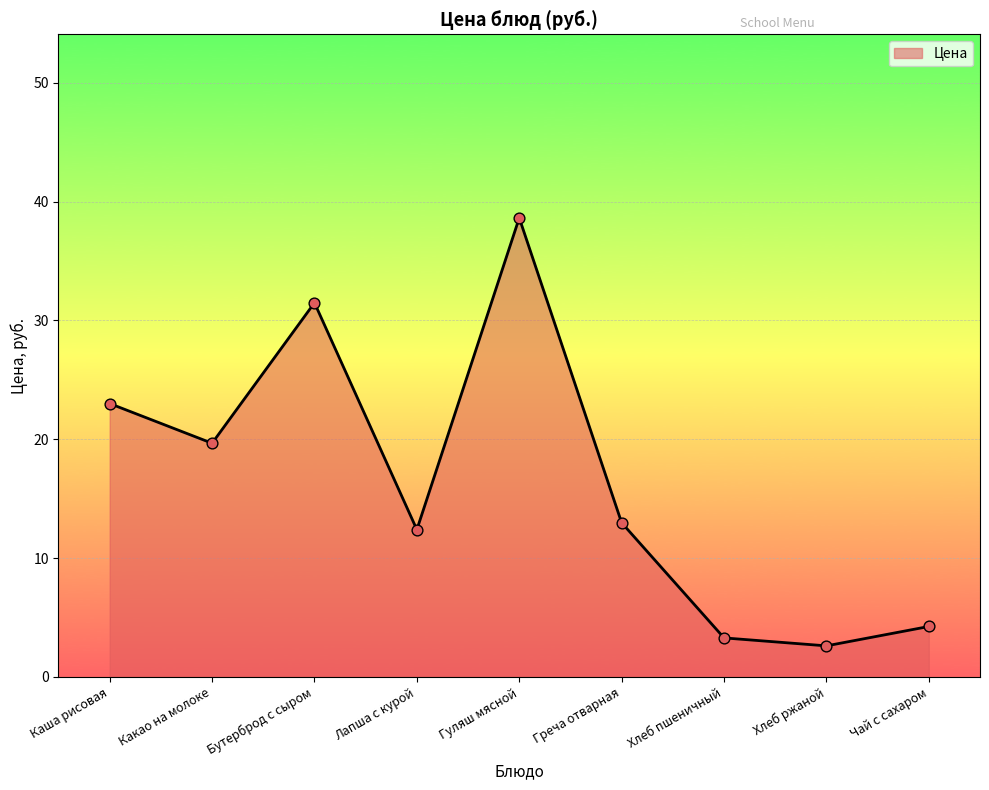

Between Бутерброд с сыром and Какао на молоке, which is larger?

Бутерброд с сыром